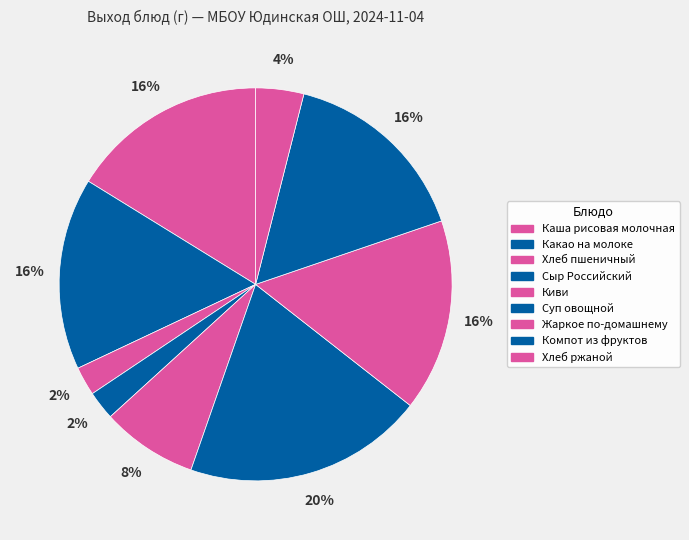

Rank the categories by value from highest to lowest.

Суп овощной, Каша рисовая молочная, Какао на молоке, Жаркое по-домашнему, Компот из фруктов, Киви, Хлеб ржаной, Хлеб пшеничный, Сыр Российский